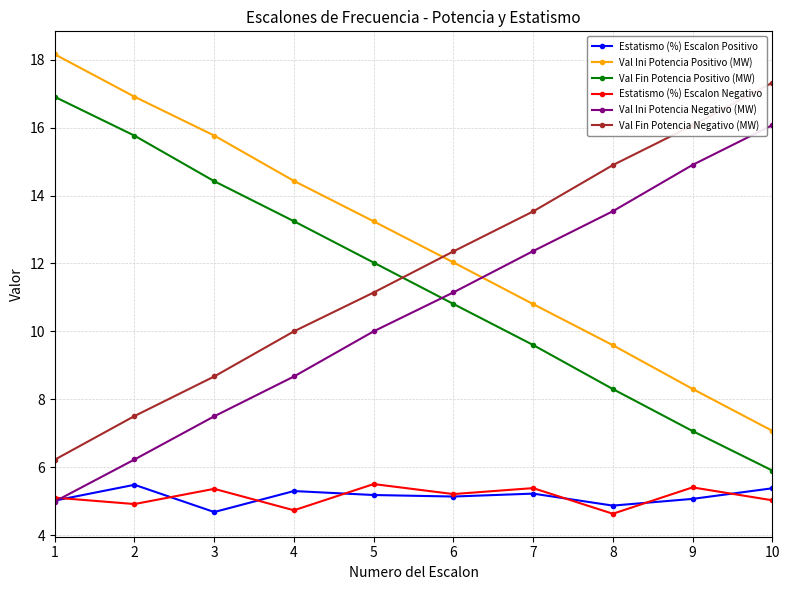

How many intersections are there between Val Ini Potencia Negativo (MW) and Estatismo (%) Escalon Positivo?

1